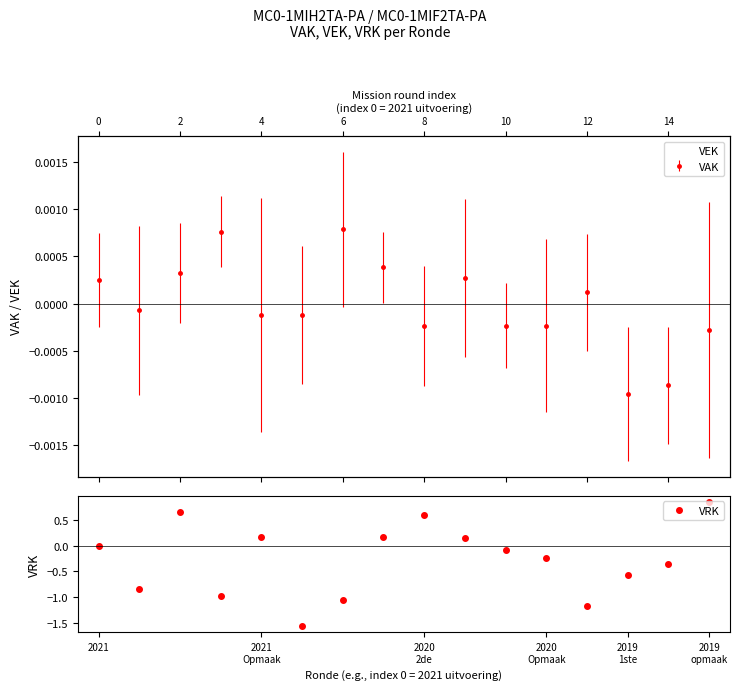

What is the label of the 12th point from the left?

2020 Opmaak